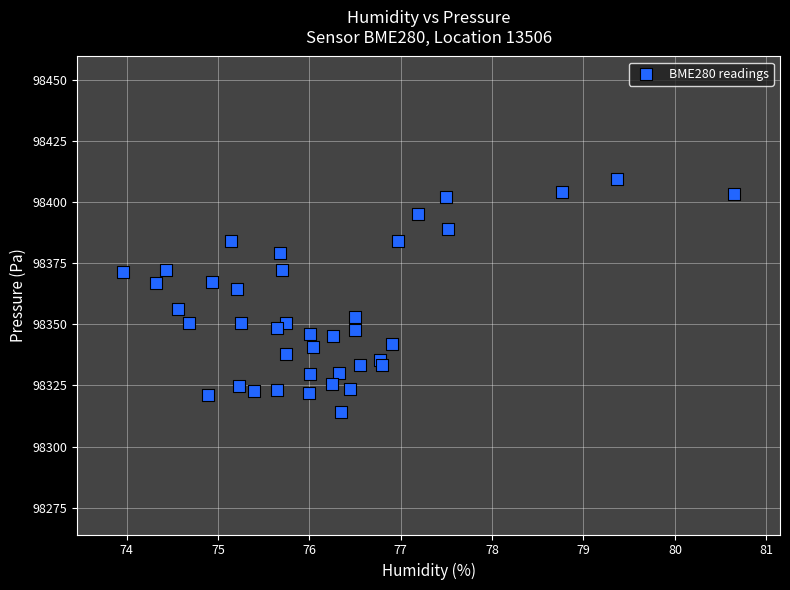

What is the range of X values (max minus min)?

6.7